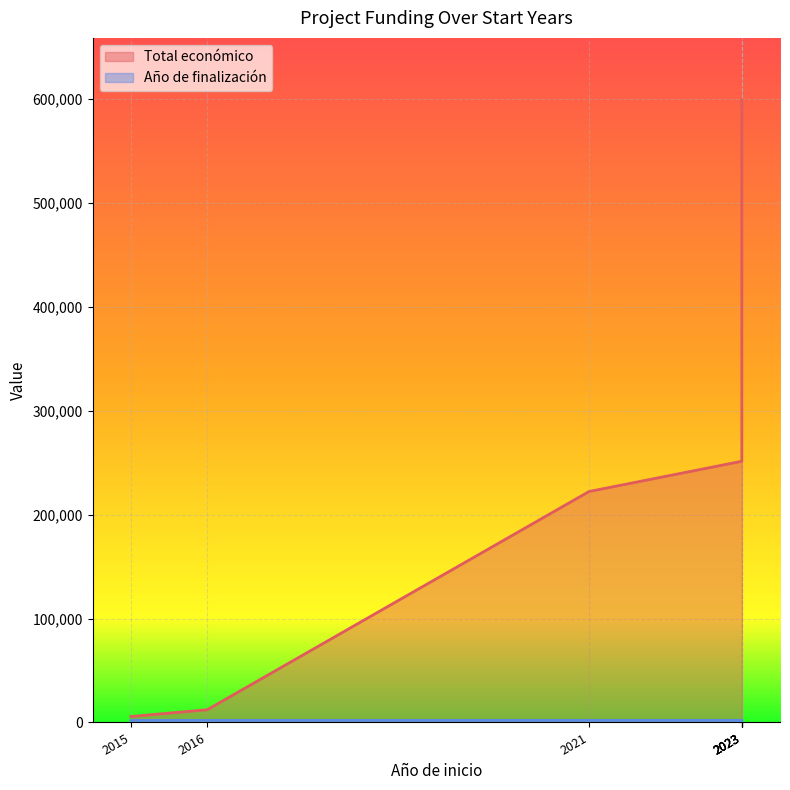

The Total económico series shows 104364 at 2021. True or false?

False